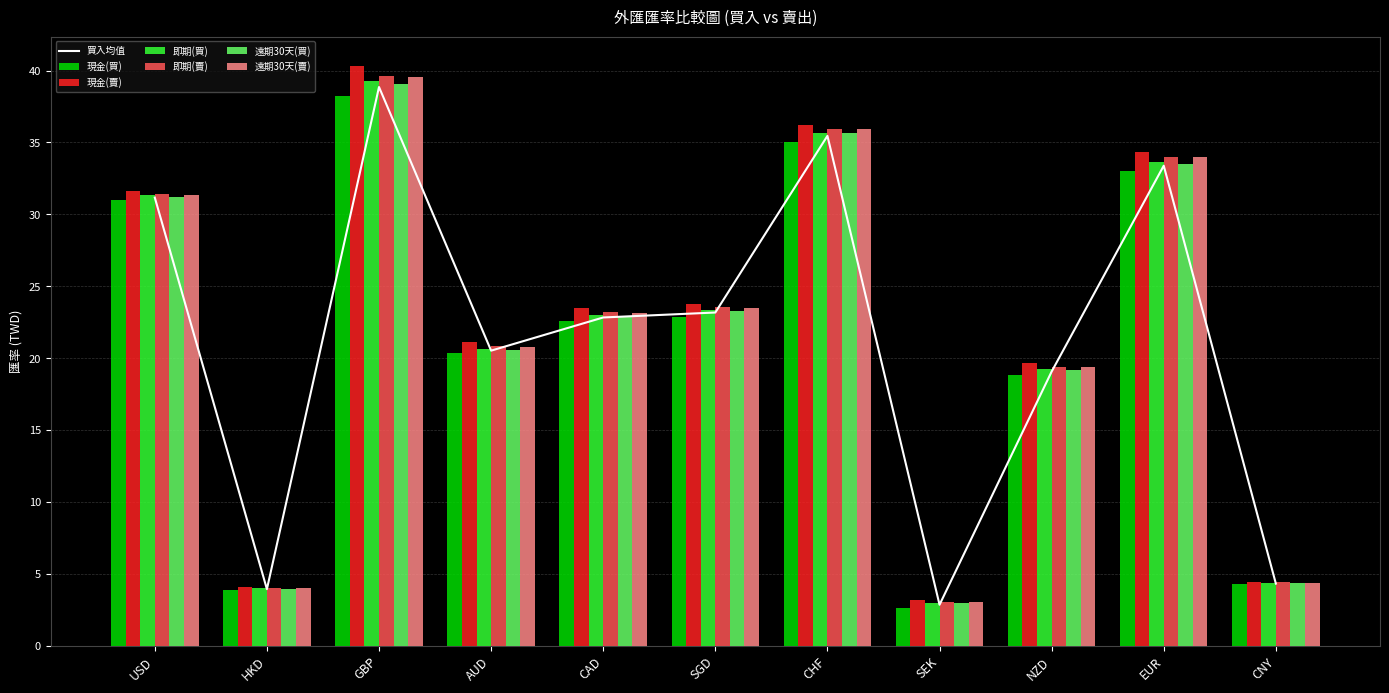

Where does the 即期(買) series first go above 22?

USD